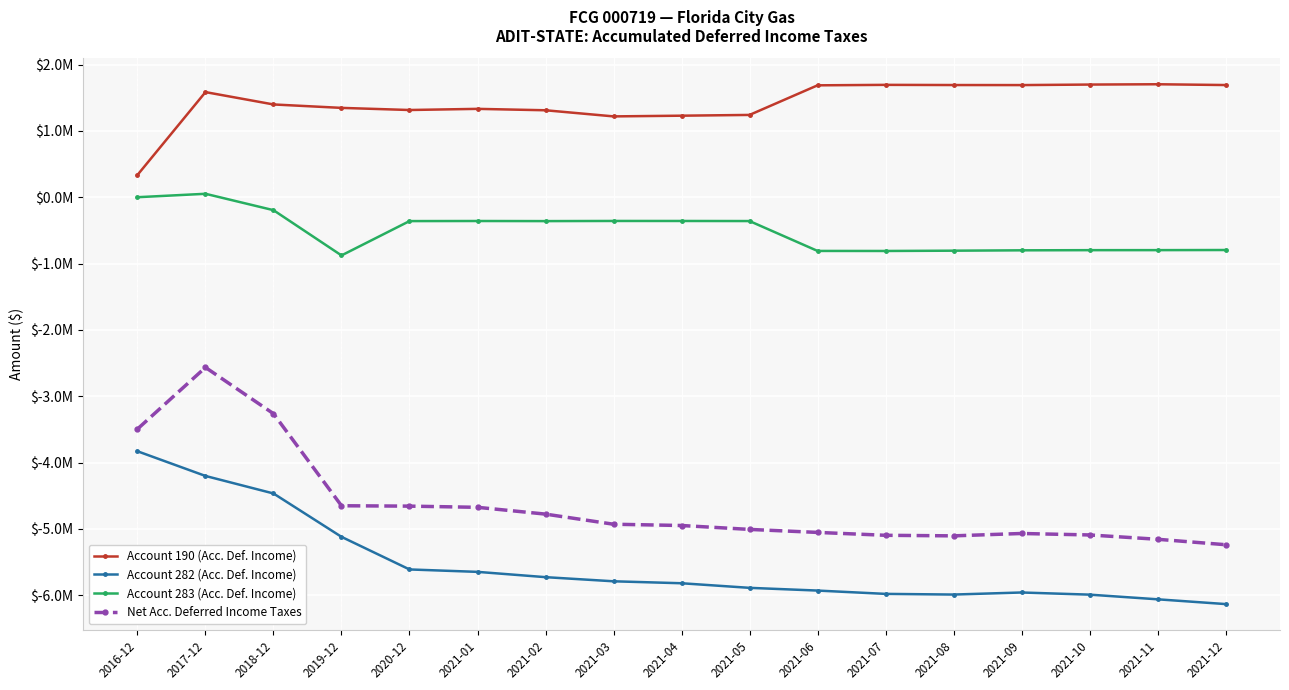

Does the chart have visible grid lines?

Yes